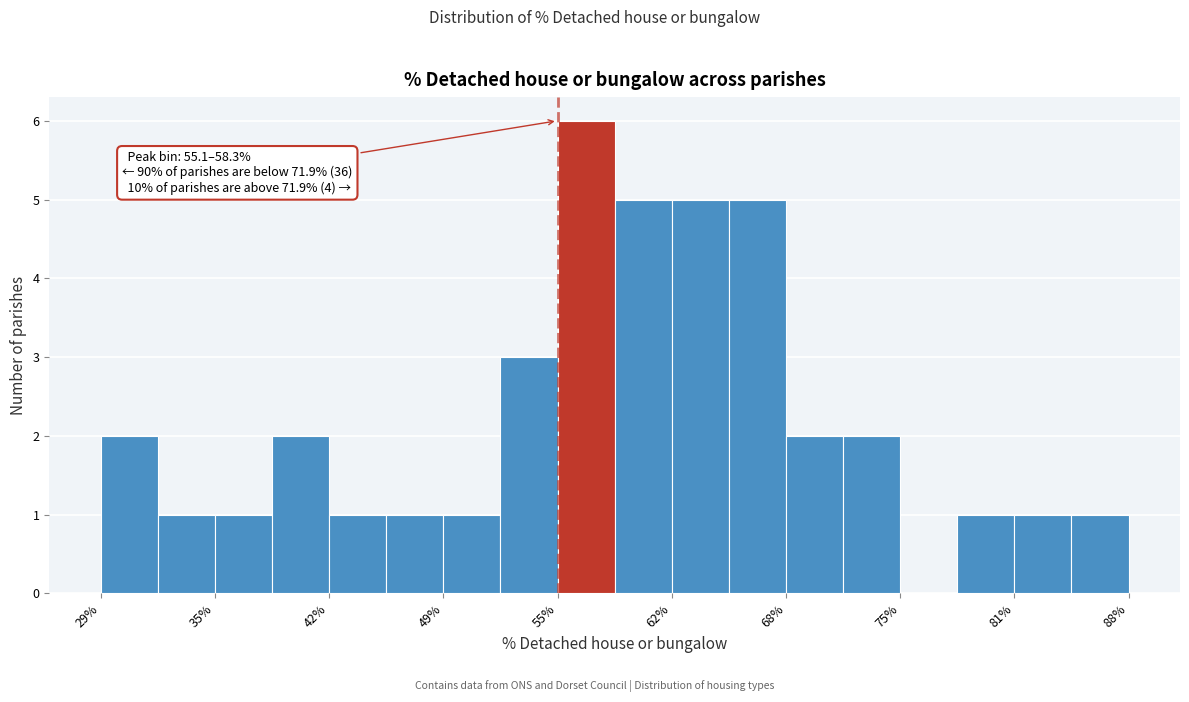

Around what value on the x-axis is the tallest bar? Give the approximate position of its centre, as read against the axis.

57